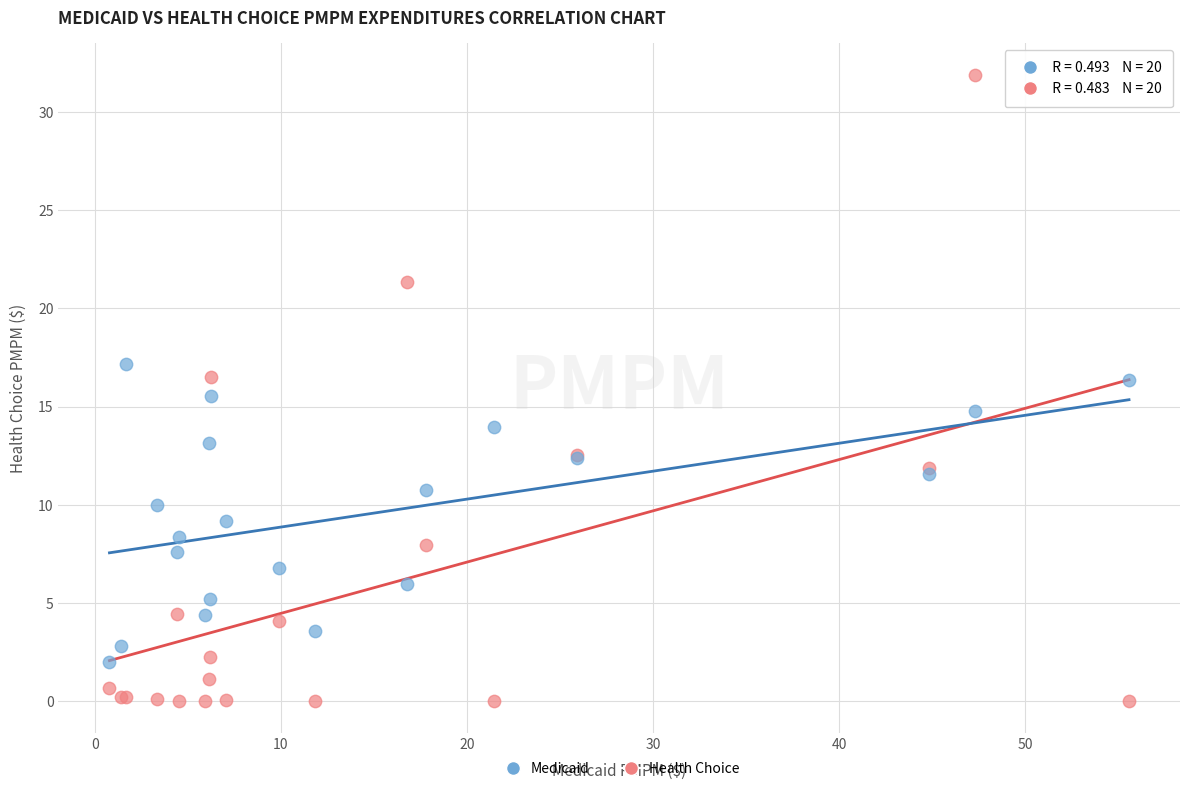

Which series reaches the minimum Y coordinate?

Health Choice